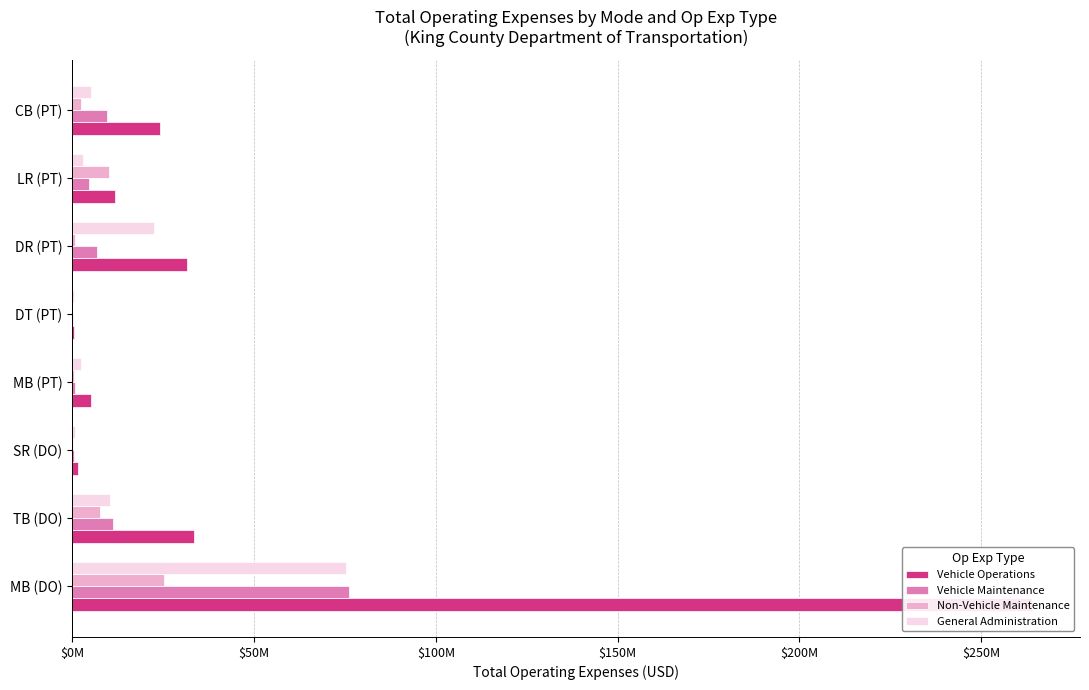

Which series has the widest spread of values?

Vehicle Operations